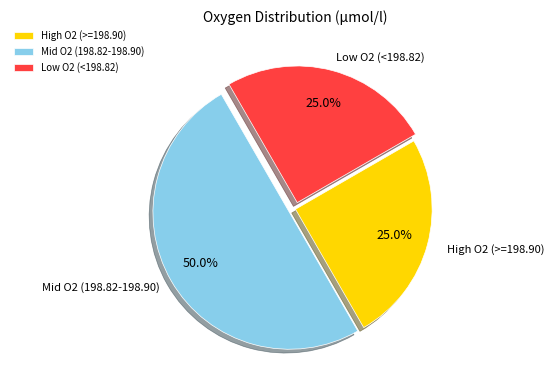

Is High O2 (>=198.90) the majority of the pie?

No